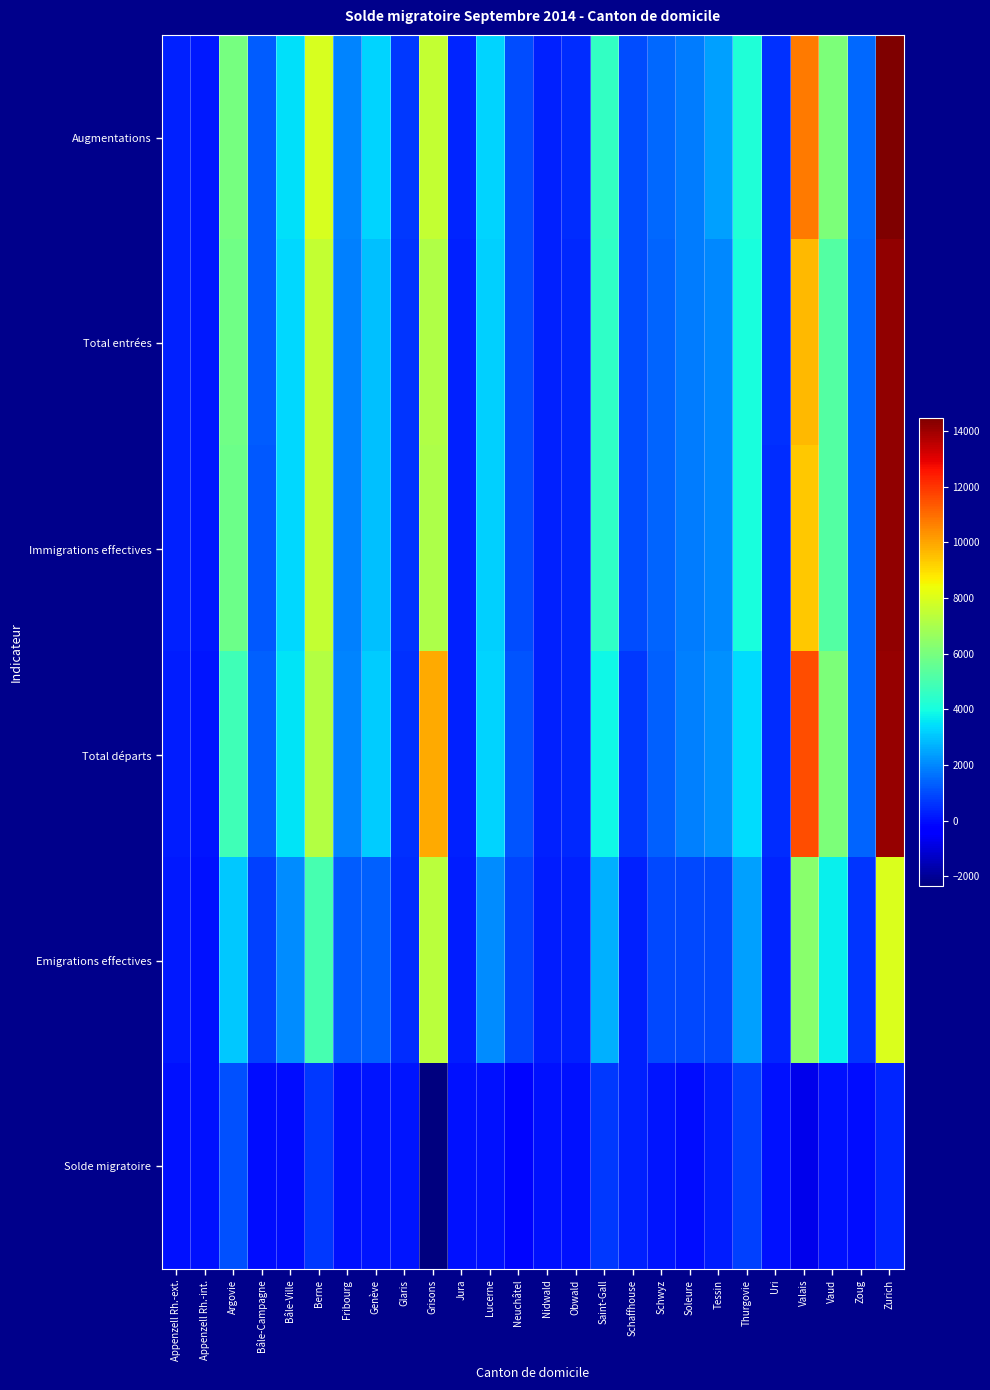

Reading right to left, list all the values displayed in this chart.

Augmentations: Zurich=14474	Zoug=1455	Vaud=6111	Valais=10753	Uri=543	Thurgovie=4197	Tessin=2412	Soleure=1818	Schwyz=1469	Schaffhouse=1005	Saint-Gall=4582	Obwald=467	Nidwald=320	Neuchâtel=1037	Lucerne=3270	Jura=339	Grisons=7529	Glaris=674	Genève=3241	Fribourg=1964	Berne=7905	Bâle-Ville=3459	Bâle-Campagne=1315	Argovie=5956	Appenzell Rh.-int.=162	Appenzell Rh.-ext.=319
Total entrées: Zurich=14201	Zoug=1430	Vaud=5239	Valais=9656	Uri=533	Thurgovie=4083	Tessin=1992	Soleure=1790	Schwyz=1412	Schaffhouse=999	Saint-Gall=4503	Obwald=453	Nidwald=316	Neuchâtel=1004	Lucerne=3196	Jura=323	Grisons=7138	Glaris=660	Genève=2931	Fribourg=1875	Berne=7527	Bâle-Ville=3339	Bâle-Campagne=1257	Argovie=5800	Appenzell Rh.-int.=156	Appenzell Rh.-ext.=317
Immigrations effectives: Zurich=14152	Zoug=1426	Vaud=5229	Valais=9348	Uri=531	Thurgovie=4081	Tessin=1982	Soleure=1788	Schwyz=1407	Schaffhouse=996	Saint-Gall=4491	Obwald=453	Nidwald=315	Neuchâtel=994	Lucerne=3185	Jura=321	Grisons=7107	Glaris=660	Genève=2923	Fribourg=1866	Berne=7508	Bâle-Ville=3327	Bâle-Campagne=1254	Argovie=5784	Appenzell Rh.-int.=154	Appenzell Rh.-ext.=317
Total départs: Zurich=14096	Zoug=1450	Vaud=6069	Valais=11516	Uri=473	Thurgovie=3390	Tessin=2171	Soleure=1865	Schwyz=1372	Schaffhouse=697	Saint-Gall=3865	Obwald=419	Nidwald=300	Neuchâtel=1177	Lucerne=3238	Jura=291	Grisons=9891	Glaris=592	Genève=3139	Fribourg=1923	Berne=7213	Bâle-Ville=3503	Bâle-Campagne=1321	Argovie=4865	Appenzell Rh.-int.=101	Appenzell Rh.-ext.=261
Emigrations effectives: Zurich=8023	Zoug=621	Vaud=3709	Valais=6351	Uri=340	Thurgovie=2416	Tessin=955	Soleure=951	Schwyz=978	Schaffhouse=321	Saint-Gall=2678	Obwald=320	Nidwald=212	Neuchâtel=886	Lucerne=2067	Jura=203	Grisons=7312	Glaris=477	Genève=1357	Fribourg=1301	Berne=4944	Bâle-Ville=2081	Bâle-Campagne=850	Argovie=3049	Appenzell Rh.-int.=70	Appenzell Rh.-ext.=191
Solde migratoire: Zurich=378	Zoug=5	Vaud=42	Valais=-763	Uri=70	Thurgovie=807	Tessin=241	Soleure=-47	Schwyz=97	Schaffhouse=308	Saint-Gall=717	Obwald=48	Nidwald=20	Neuchâtel=-140	Lucerne=32	Jura=48	Grisons=-2362	Glaris=82	Genève=102	Fribourg=41	Berne=692	Bâle-Ville=-44	Bâle-Campagne=-6	Argovie=1091	Appenzell Rh.-int.=61	Appenzell Rh.-ext.=58